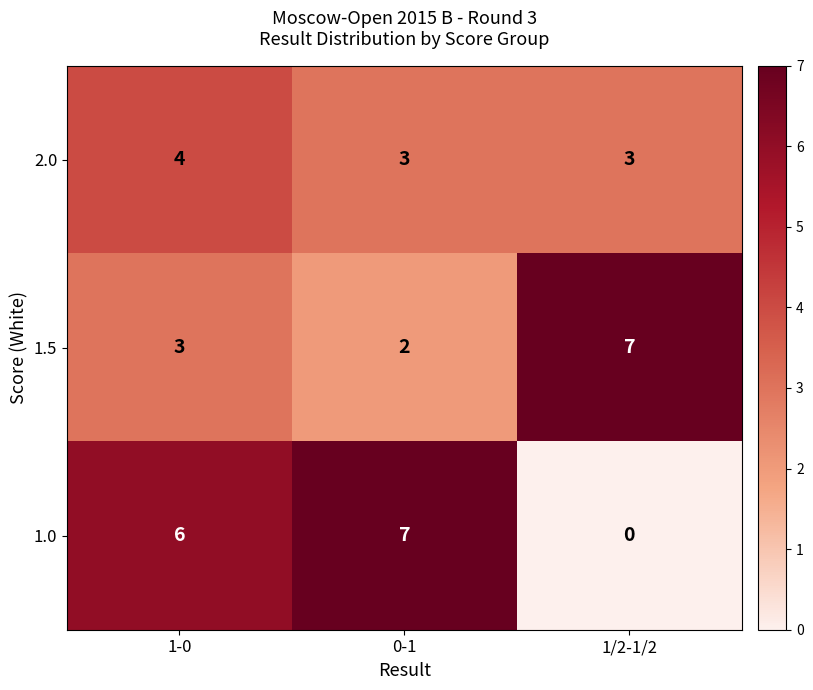

Between 1-0 and 1/2-1/2, which series saw the biggest shift?

1.0